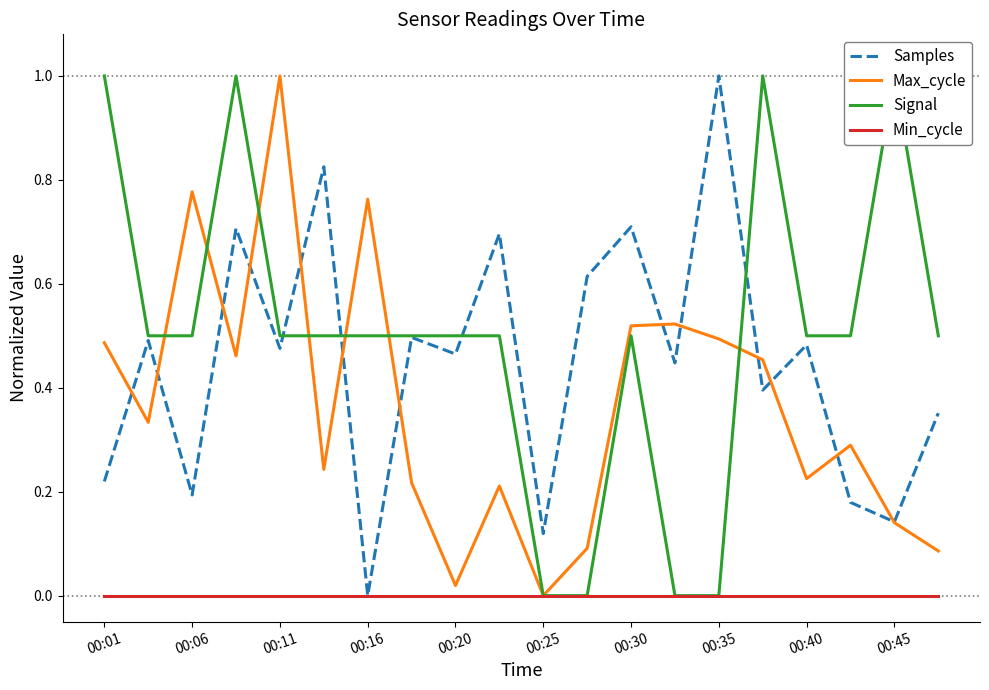

Reading left to right, transcribe all the data shown in this chart.

Samples: 0.2	0.5	0.2	0.7	0.5	0.8	0.0	0.5	0.5	0.7	0.1	0.6	0.7	0.4	1.0	0.4	0.5	0.2	0.1	0.4
Max_cycle: 0.5	0.3	0.8	0.5	1.0	0.2	0.8	0.2	0.0	0.2	0.0	0.1	0.5	0.5	0.5	0.5	0.2	0.3	0.1	0.1
Signal: 1.0	0.5	0.5	1.0	0.5	0.5	0.5	0.5	0.5	0.5	0.0	0.0	0.5	0.0	0.0	1.0	0.5	0.5	1.0	0.5
Min_cycle: 0.0	0.0	0.0	0.0	0.0	0.0	0.0	0.0	0.0	0.0	0.0	0.0	0.0	0.0	0.0	0.0	0.0	0.0	0.0	0.0